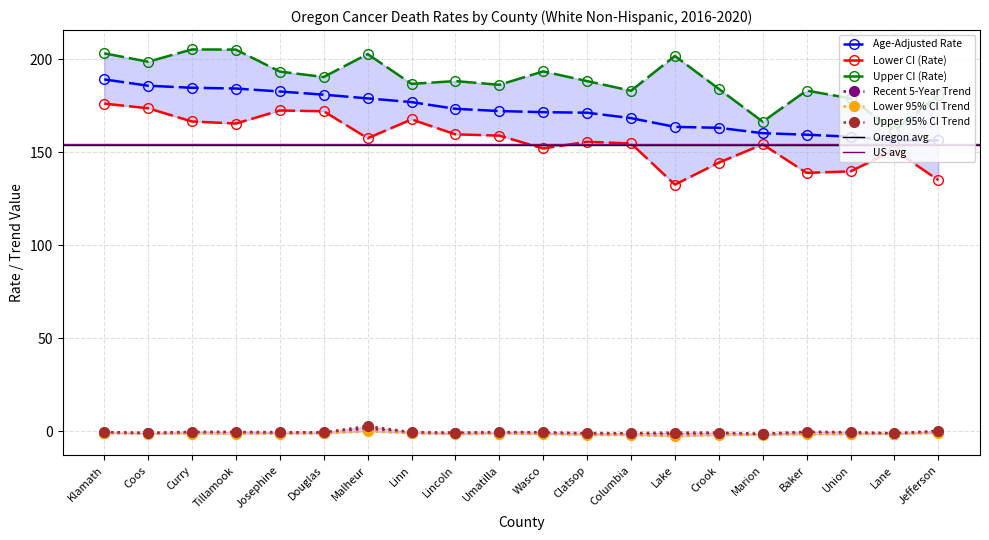

Where is Lower CI (Rate) nearest to the value 154?

Marion